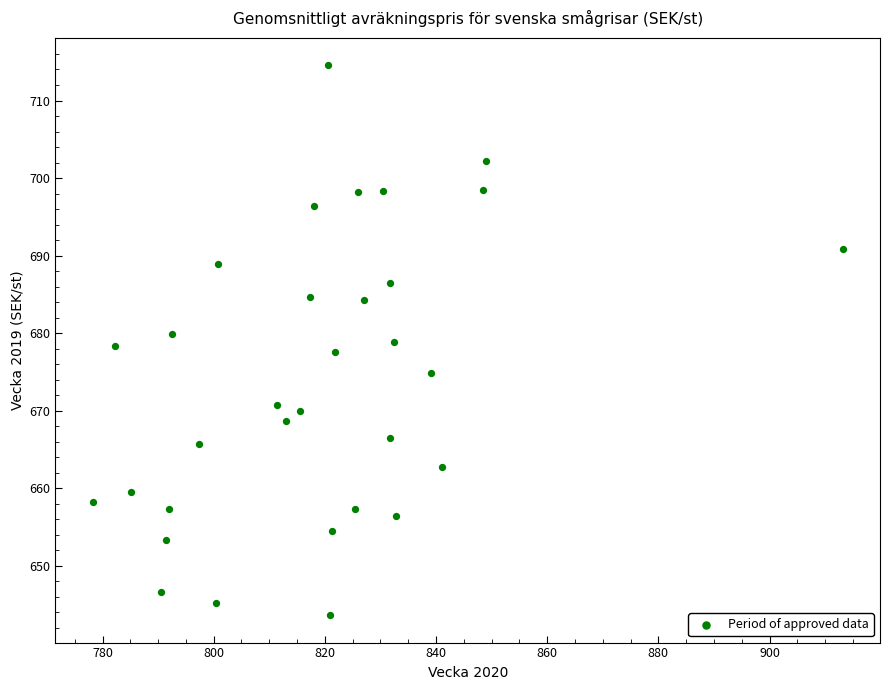

What is the range of X values (max minus min)?

134.9